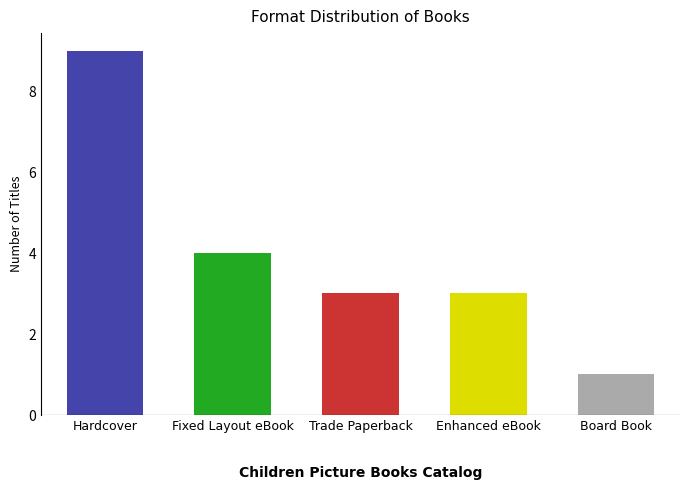

What is the difference between the values at Hardcover and Enhanced eBook?

6